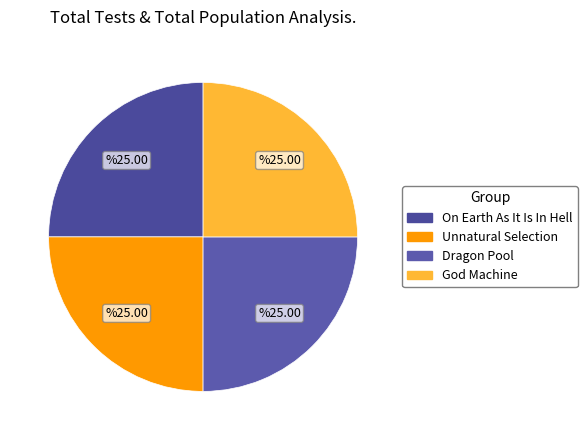

How many slices are in this pie chart?

4